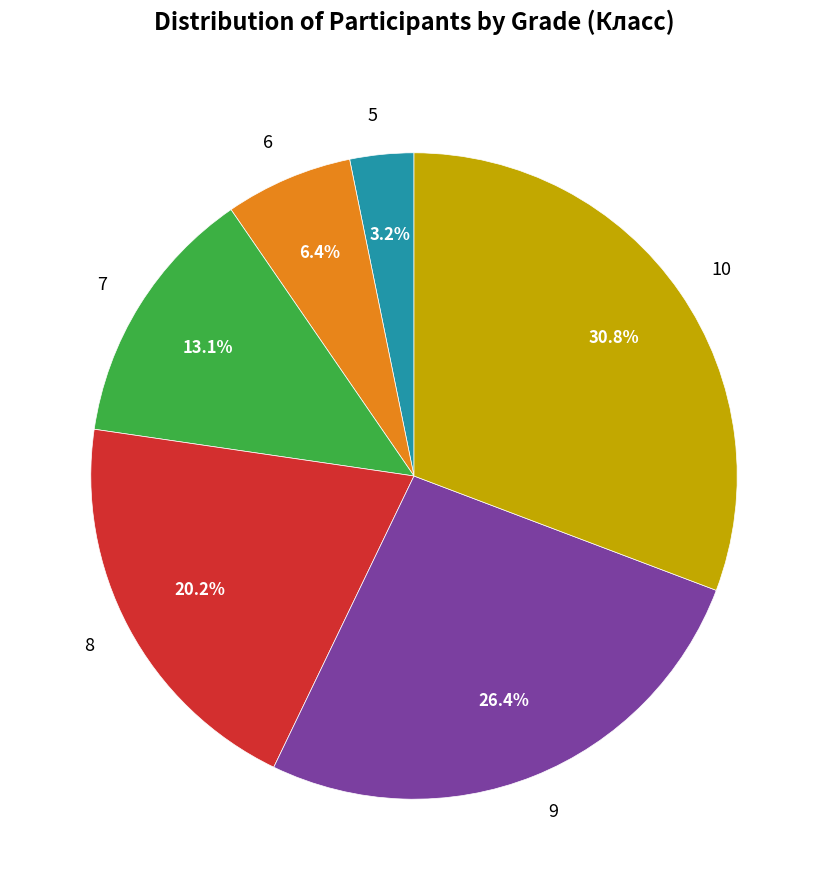

The 6 slice represents 1% of the pie. True or false?

False